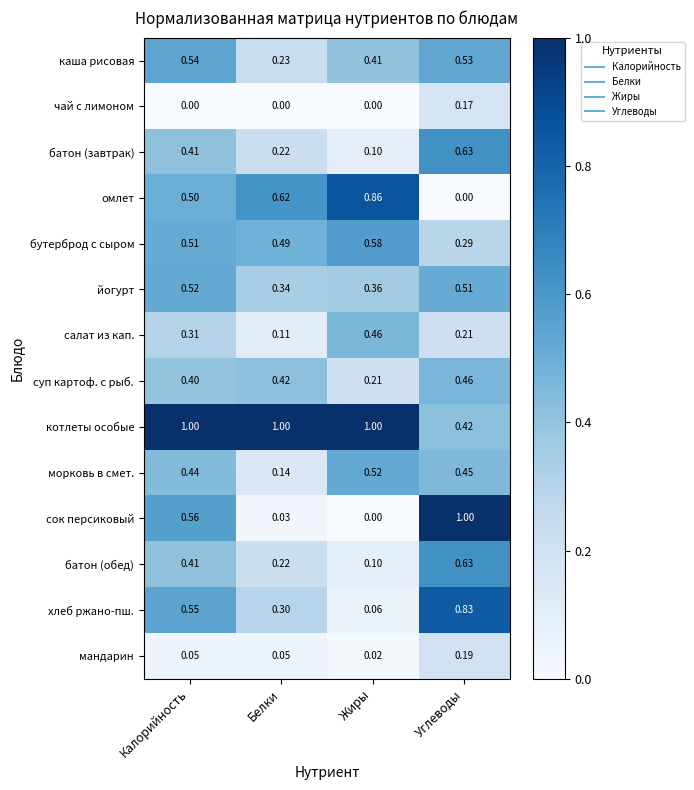

Is the value of бутерброд с сыром at Углеводы greater than the value of батон (завтрак) at Калорийность?

No